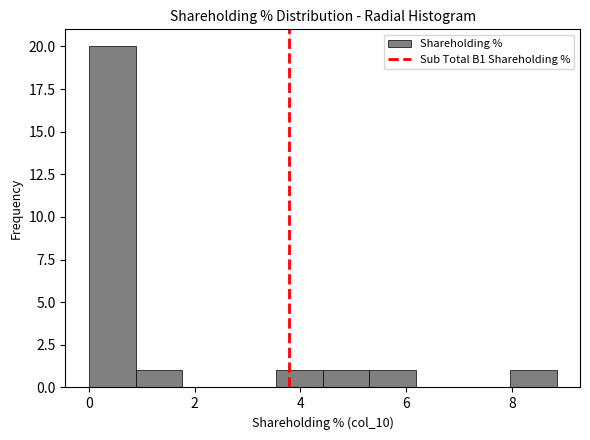

Over which range of the x-axis is the bar tallest?

0.0 to 0.8